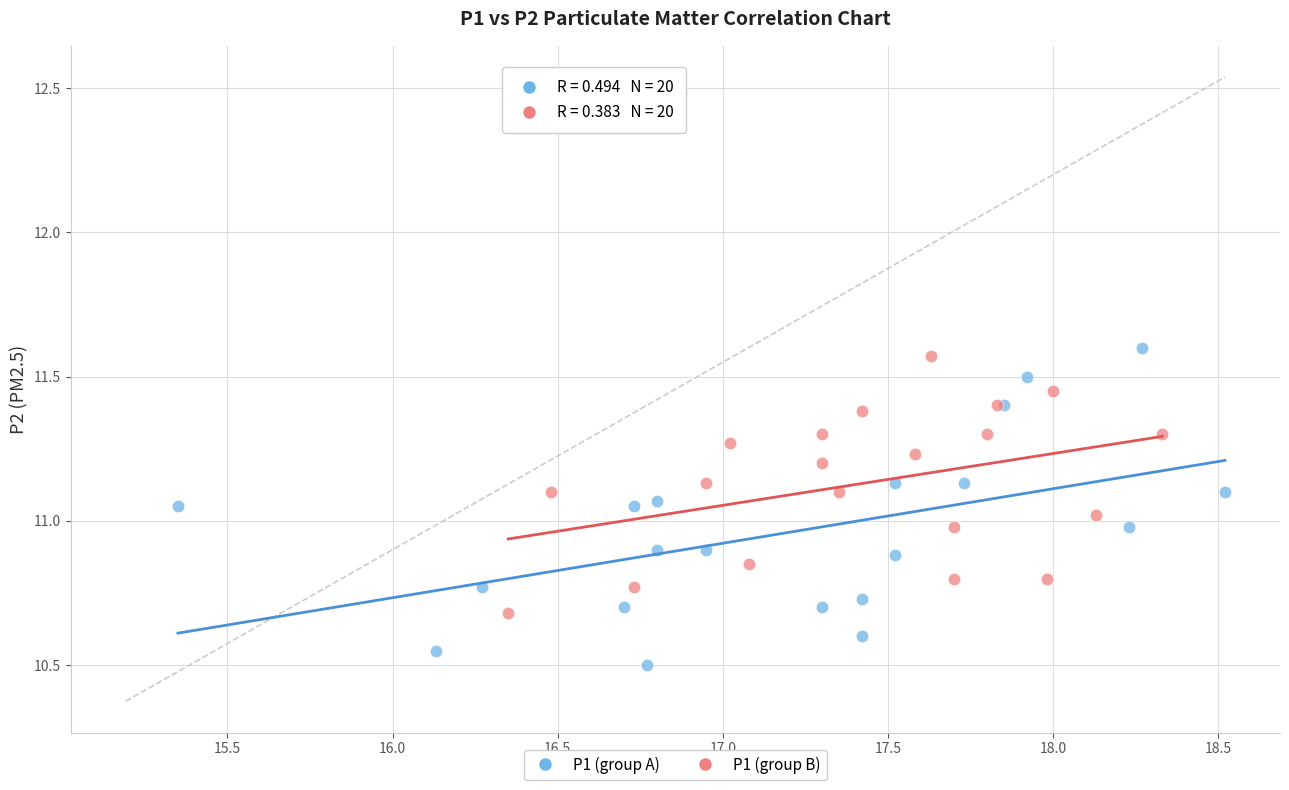

Which series contains the lowest Y value?

P1 (group A)